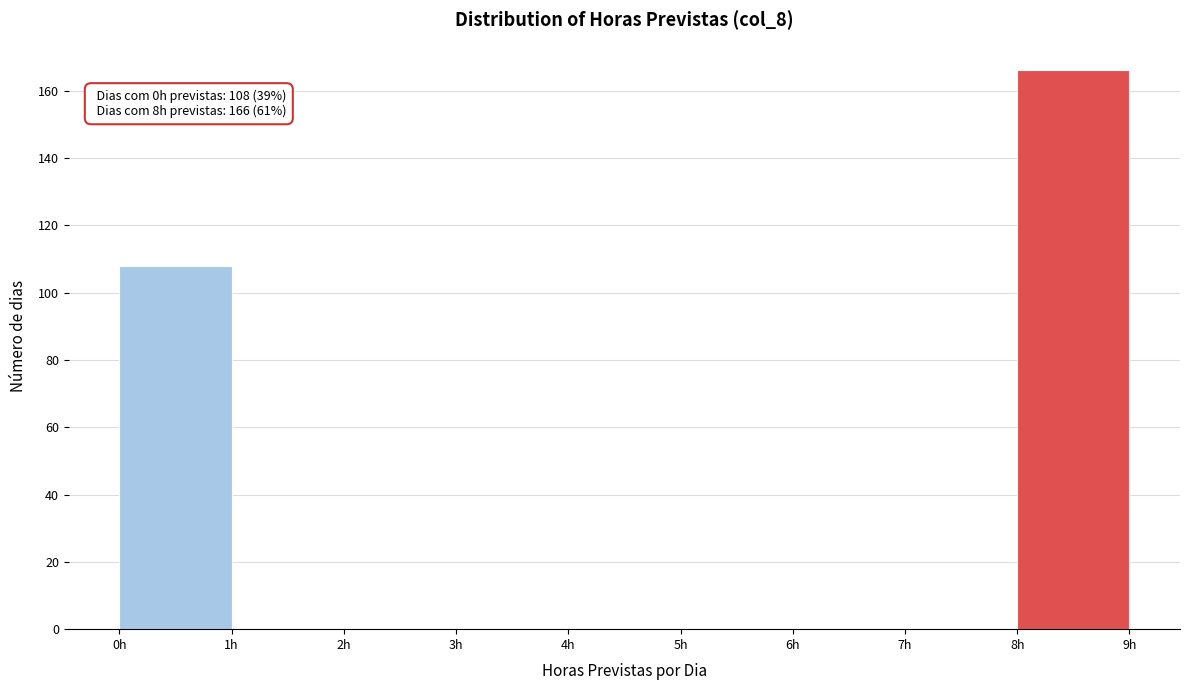

Over which range of the x-axis is the bar tallest?

8 to 9